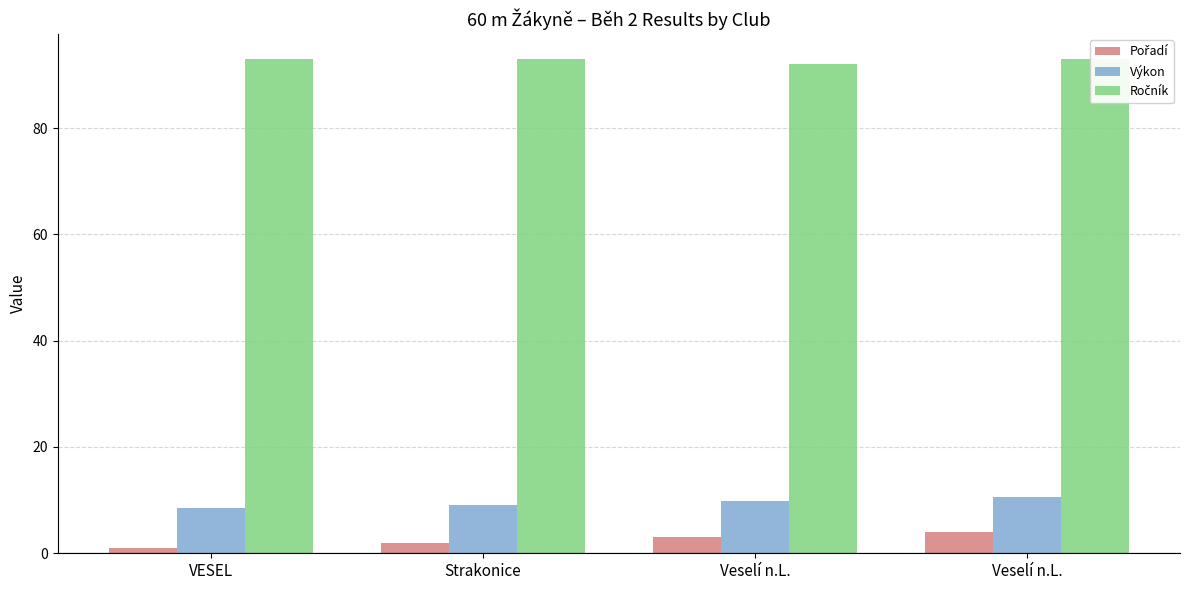

What is the sum of the Ročník values at Strakonice and Veselí n.L.?

186.0